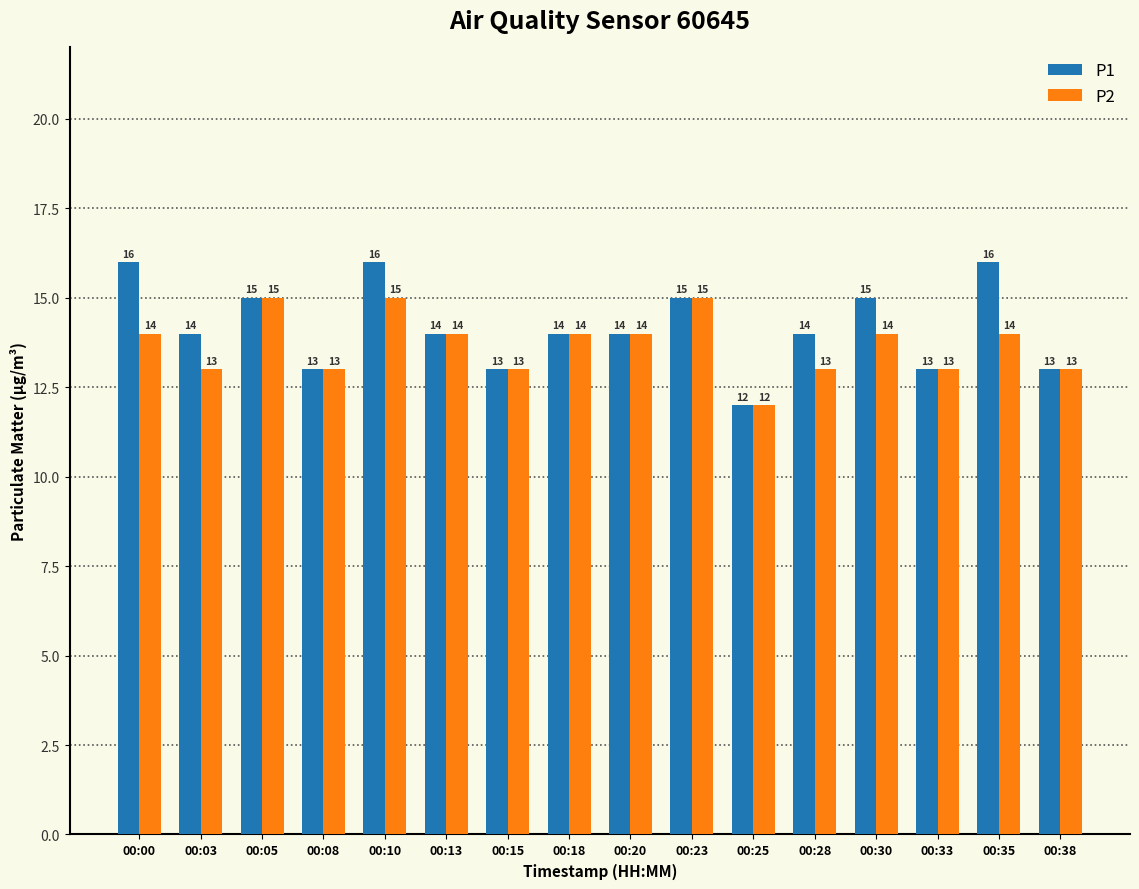

Rank the series by their average value, from highest to lowest.

P1, P2